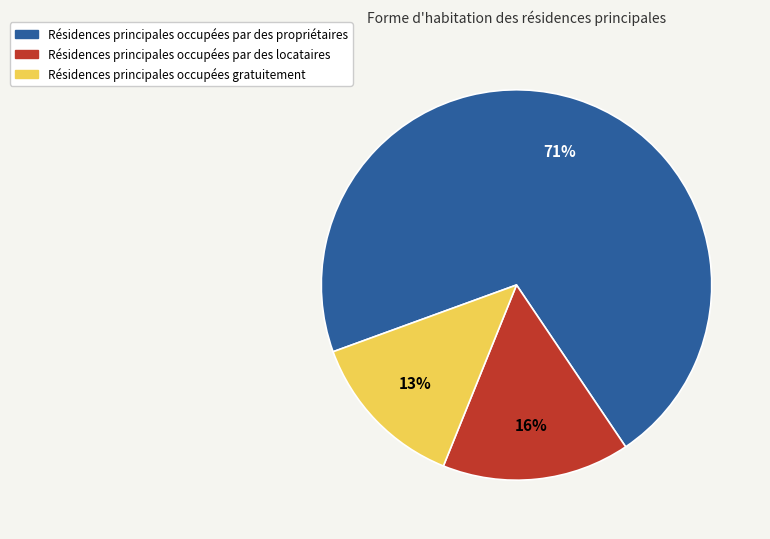

Is there any slice that represents more than half of the pie?

Yes